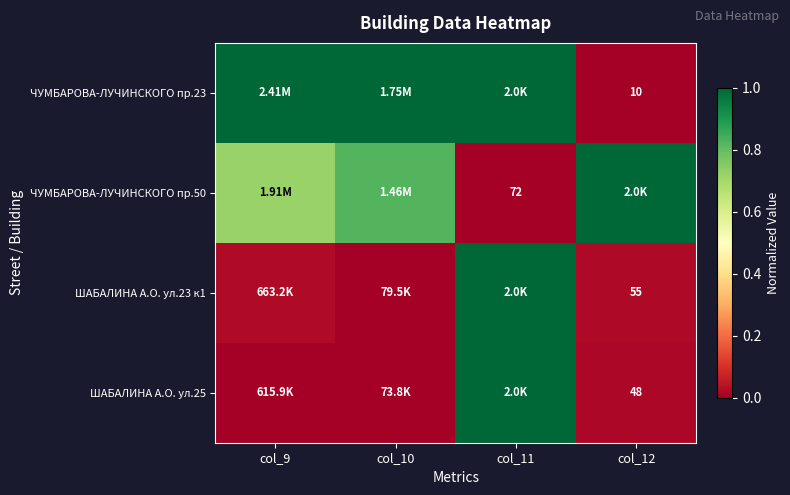

How many categories are shown in the chart?

4